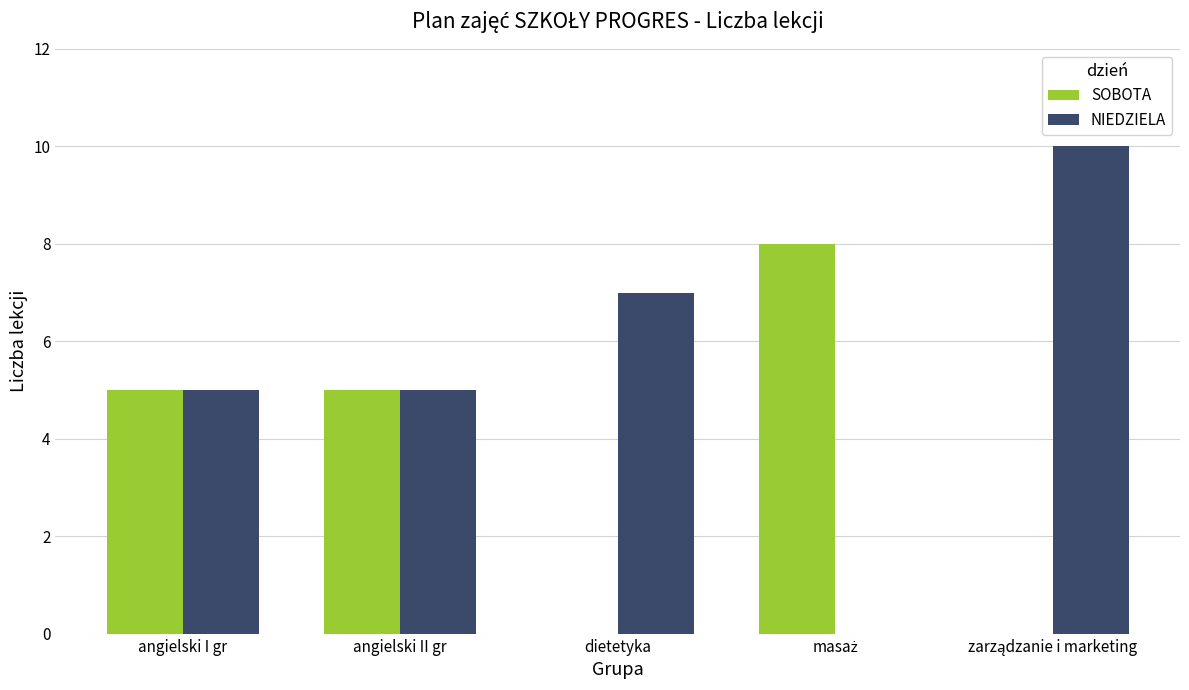

How many groups of bars are there?

5